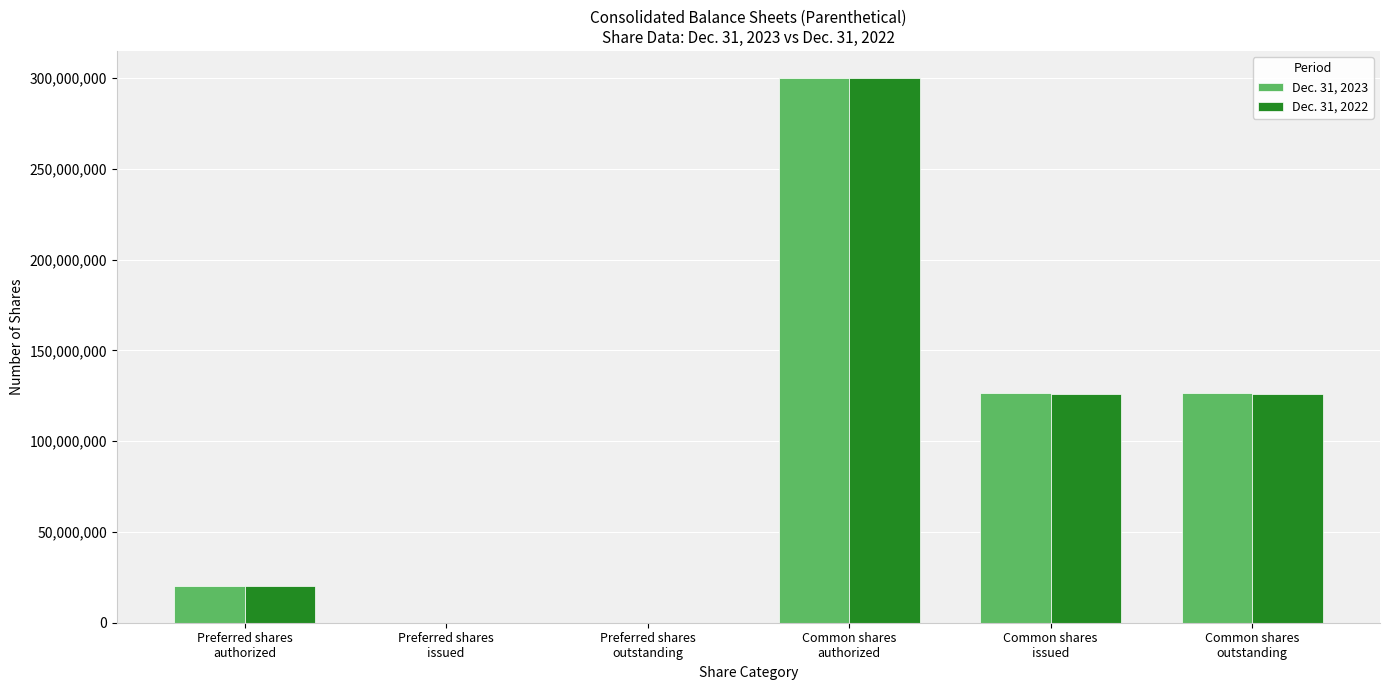

Are the bars horizontal?

No